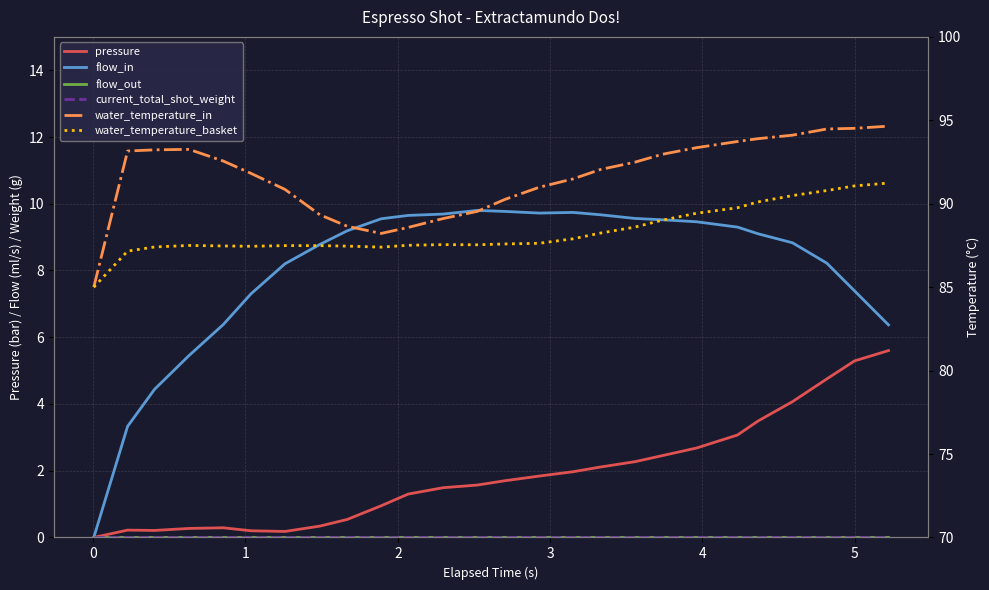

What is the value of the water_temperature_basket point at the 25th from the left?

91.1